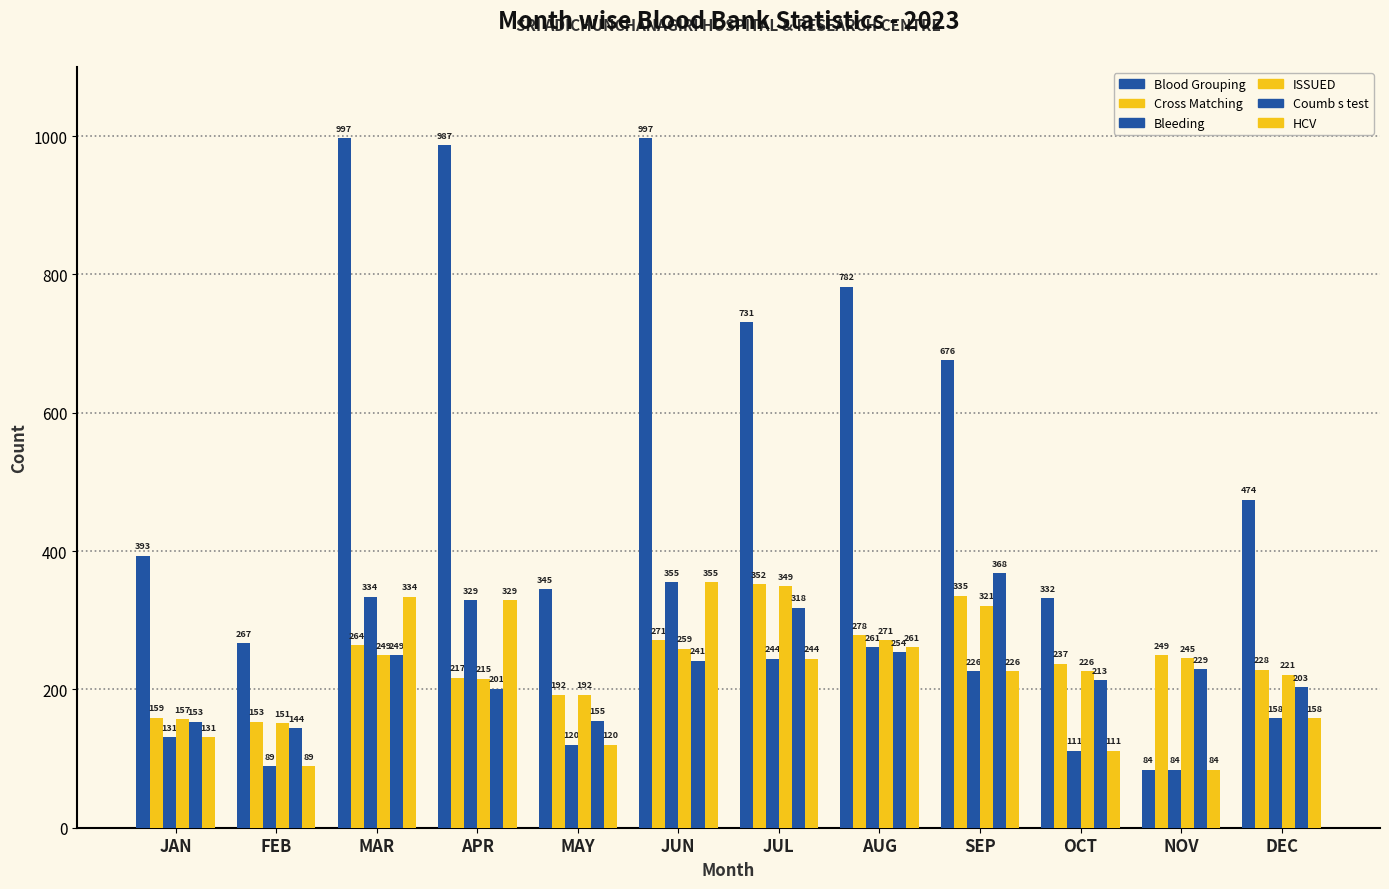

At which category is the sum across all series the highest?

JUN